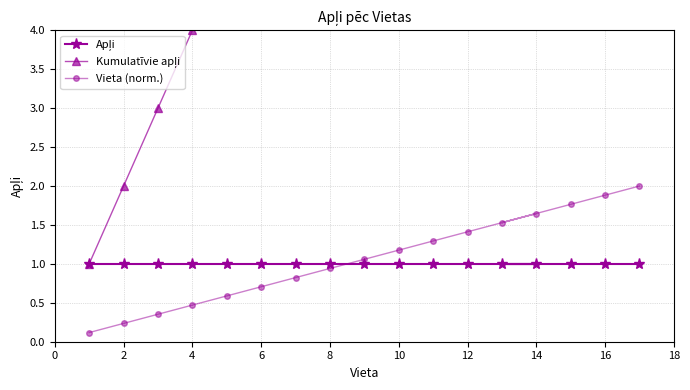

True or false: Vieta (norm.) has a value of 0.7 at 6.

True